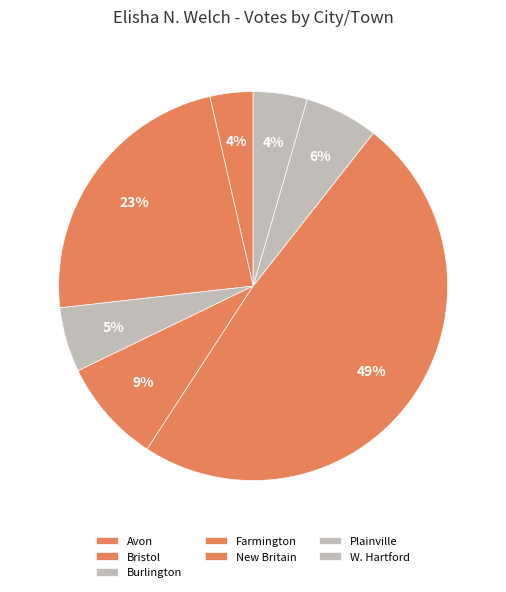

True or false: Burlington accounts for 5% of the total.

True